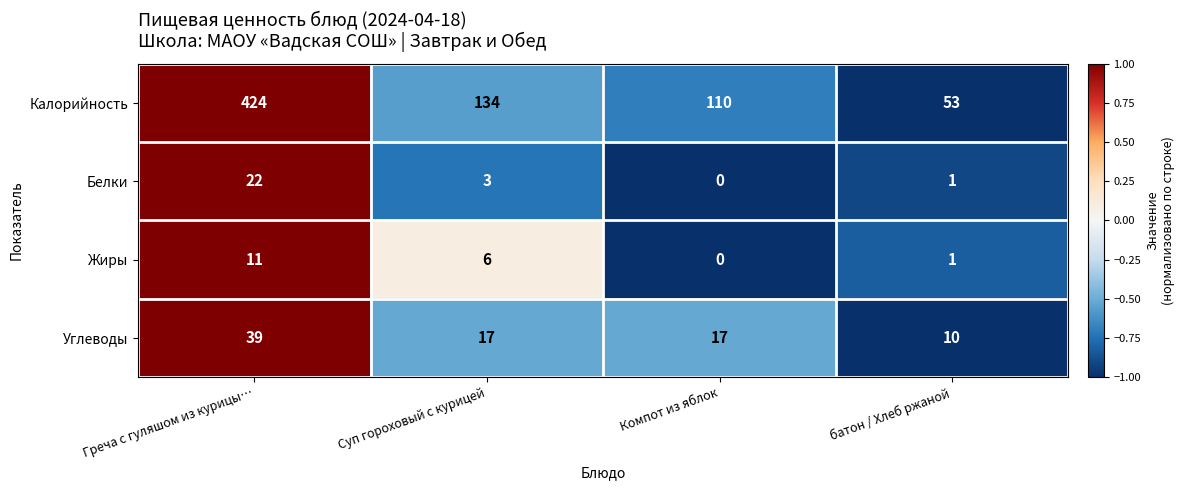

What value does the Углеводы series have at батон / Хлеб ржаной, to the nearest 10?

10